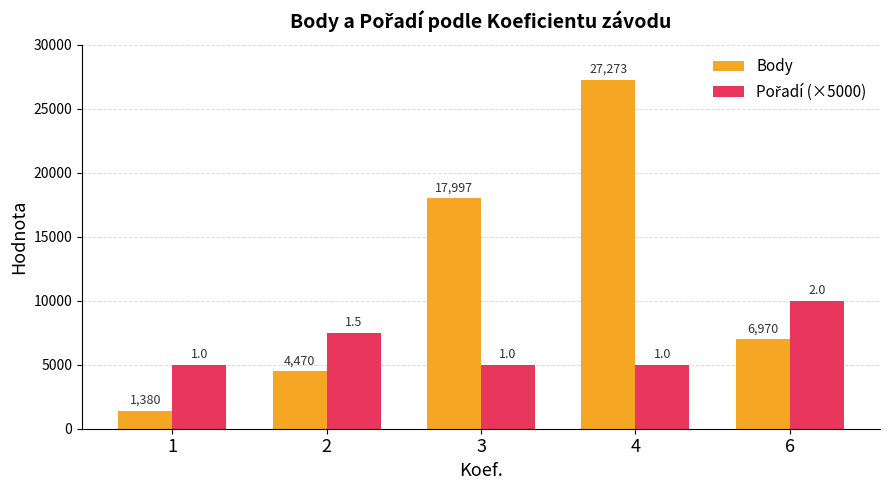

At how many categories does at least one series exceed 11257?

2